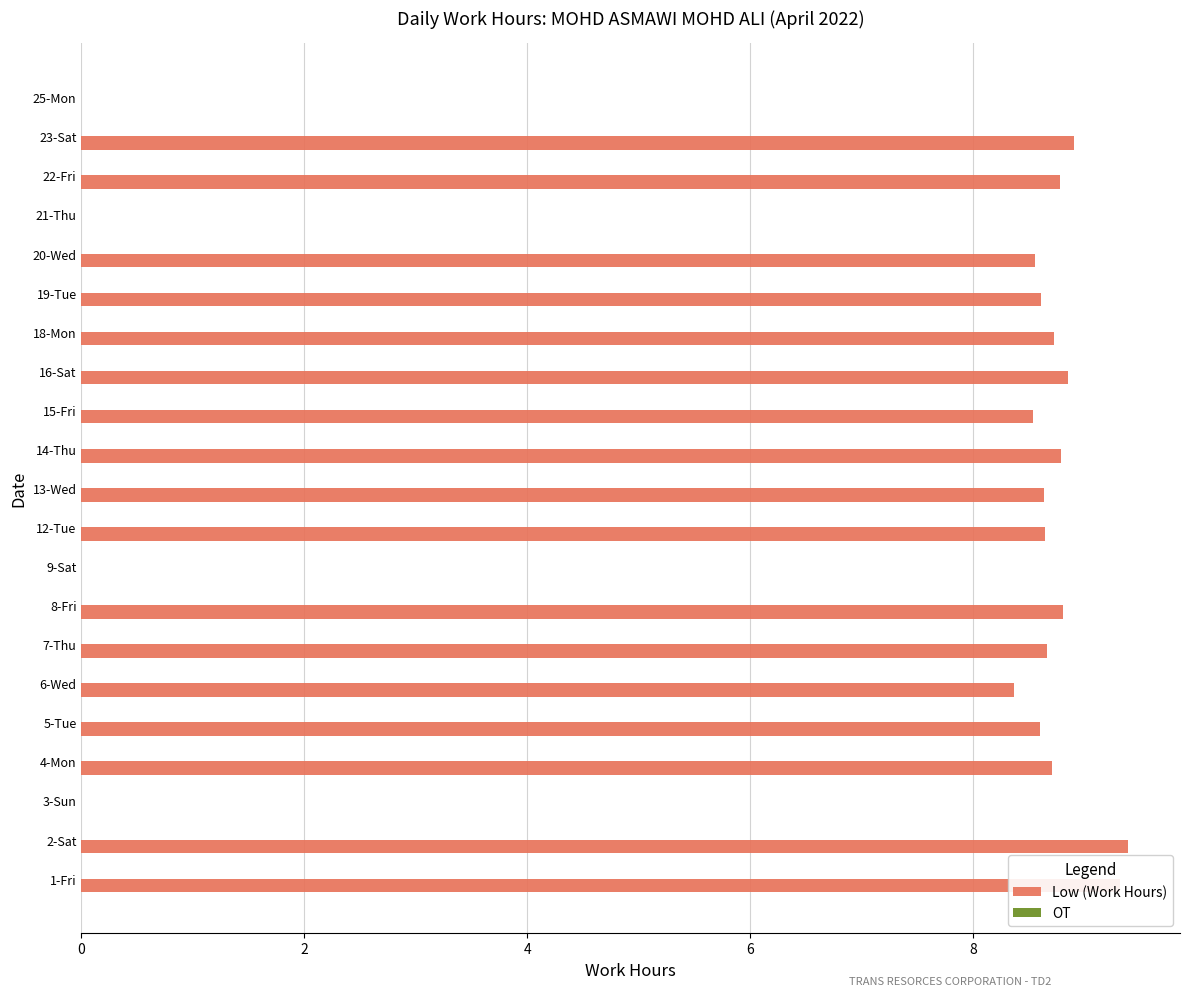

Approximately how many times larger is the value at 1-Fri compared to 15-Fri?

1.1